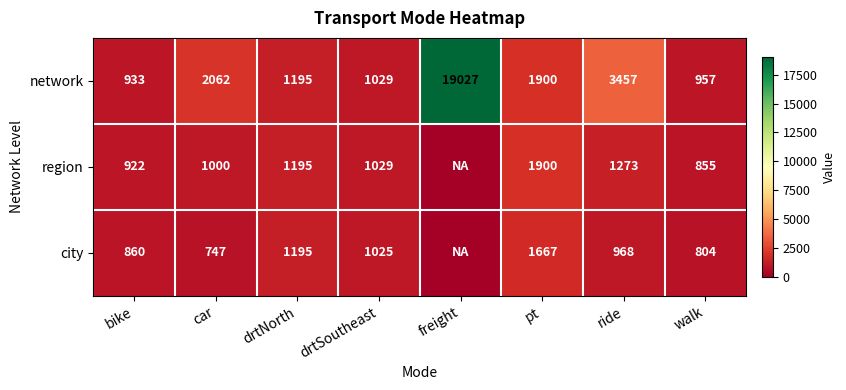

At which label is network closest to 9980?

ride